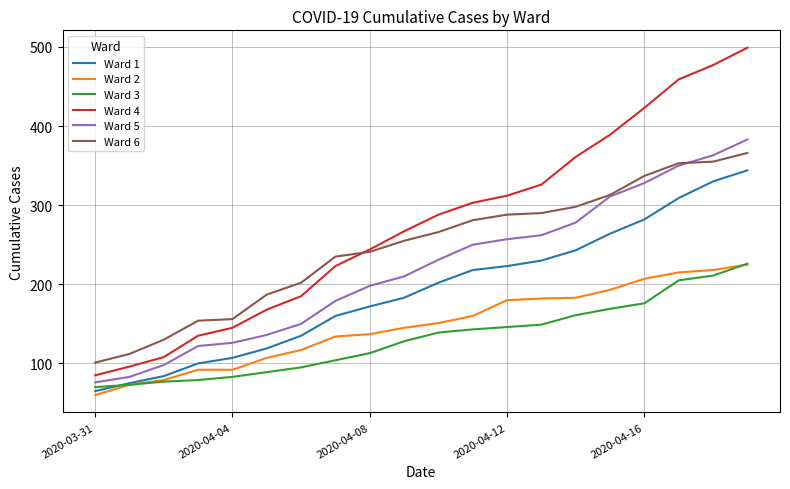

What is the maximum value shown in the chart?

499